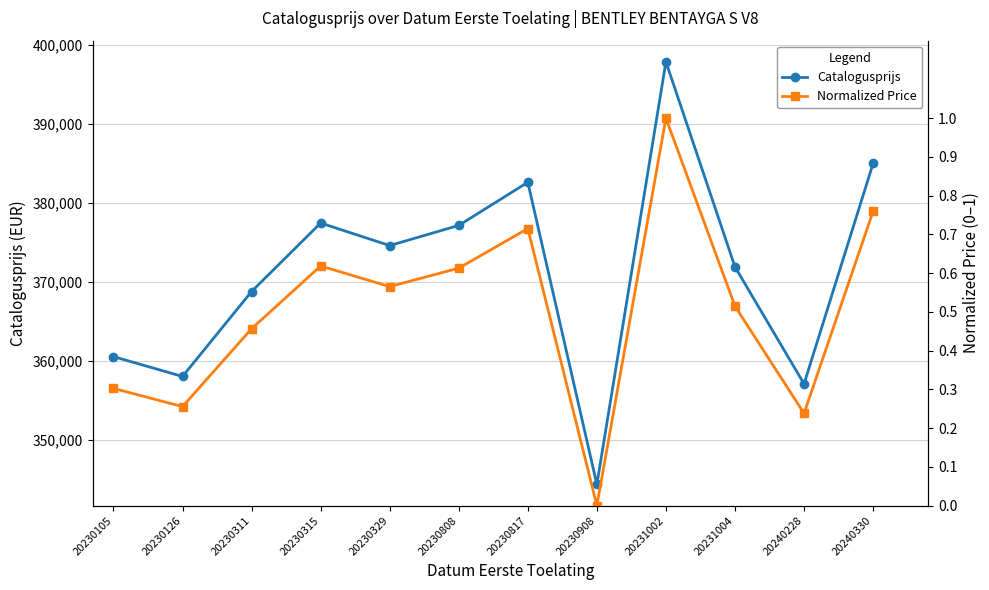

Rank the series by their maximum value, from lowest to highest.

Normalized Price, Catalogusprijs